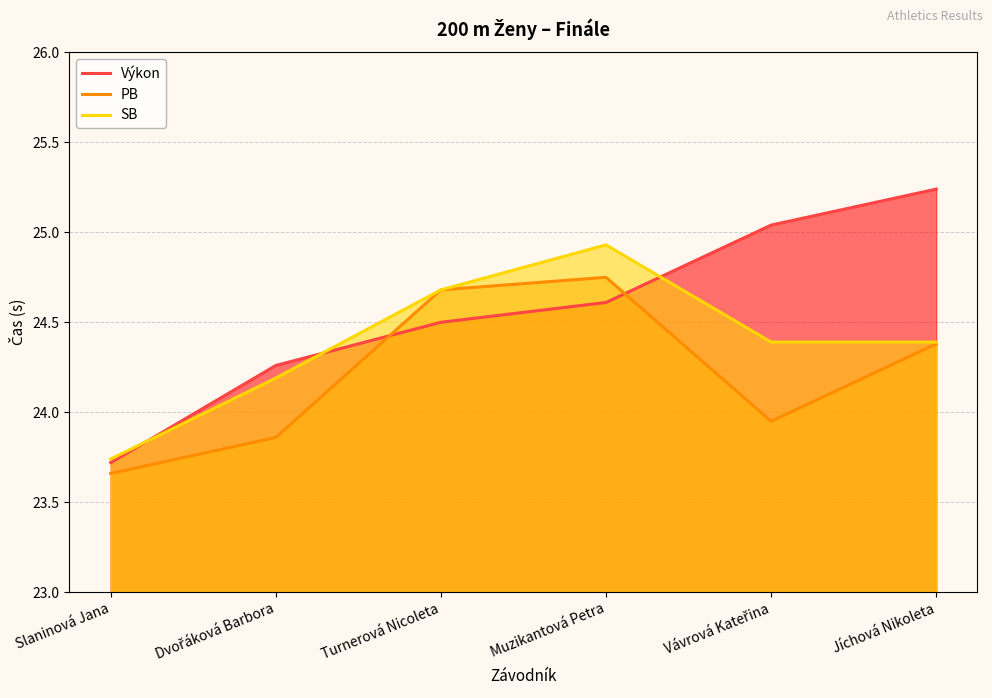

Where is PB nearest to the value 24?

Vávrová Kateřina